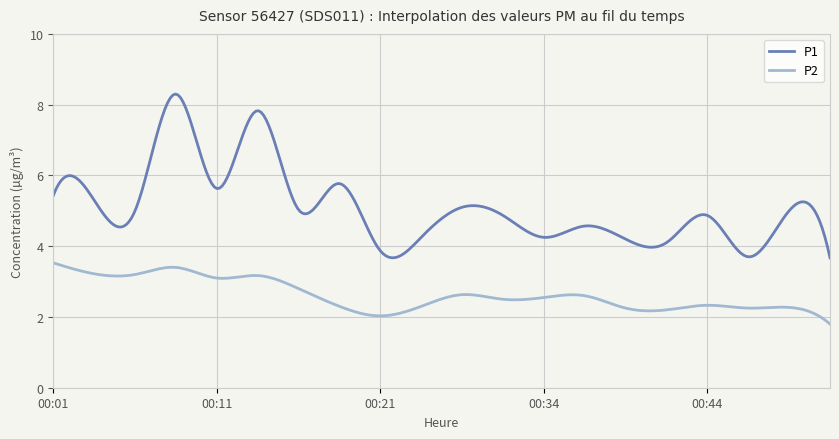

Rank the series by their average value, from highest to lowest.

P1, P2